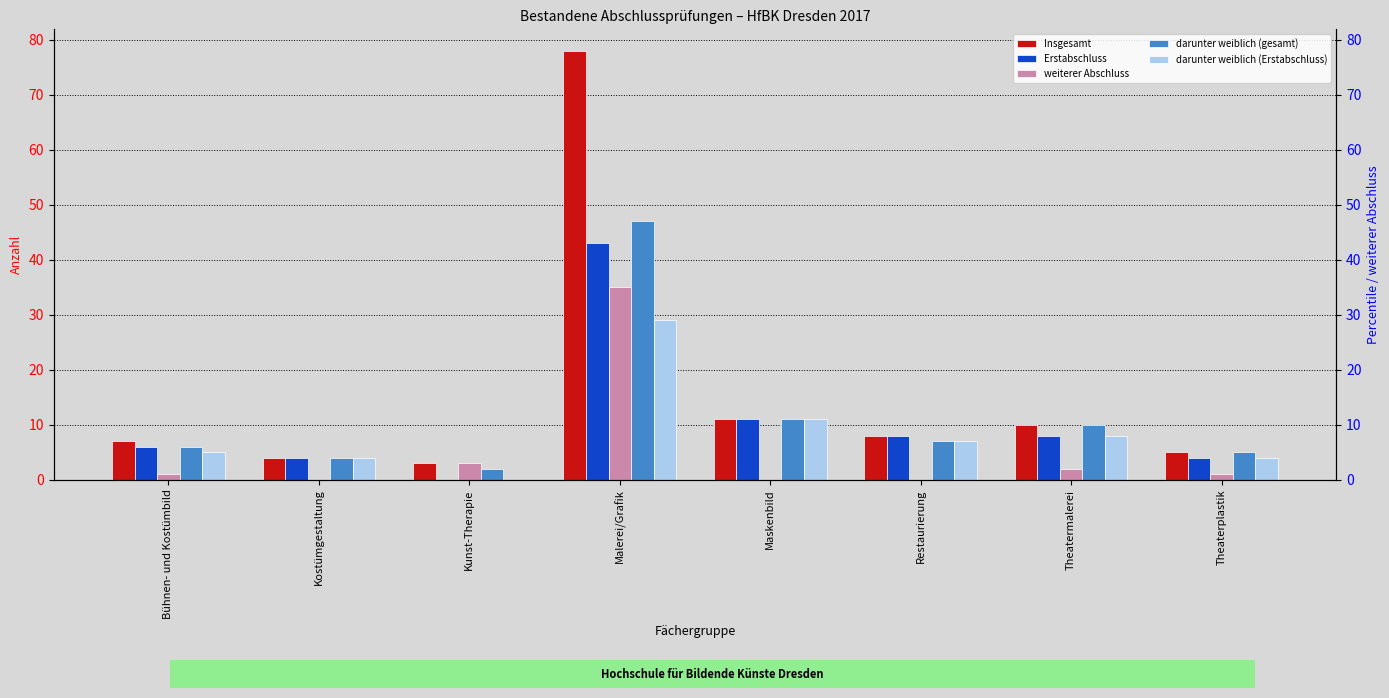

What is the lowest value of the Insgesamt series?

3